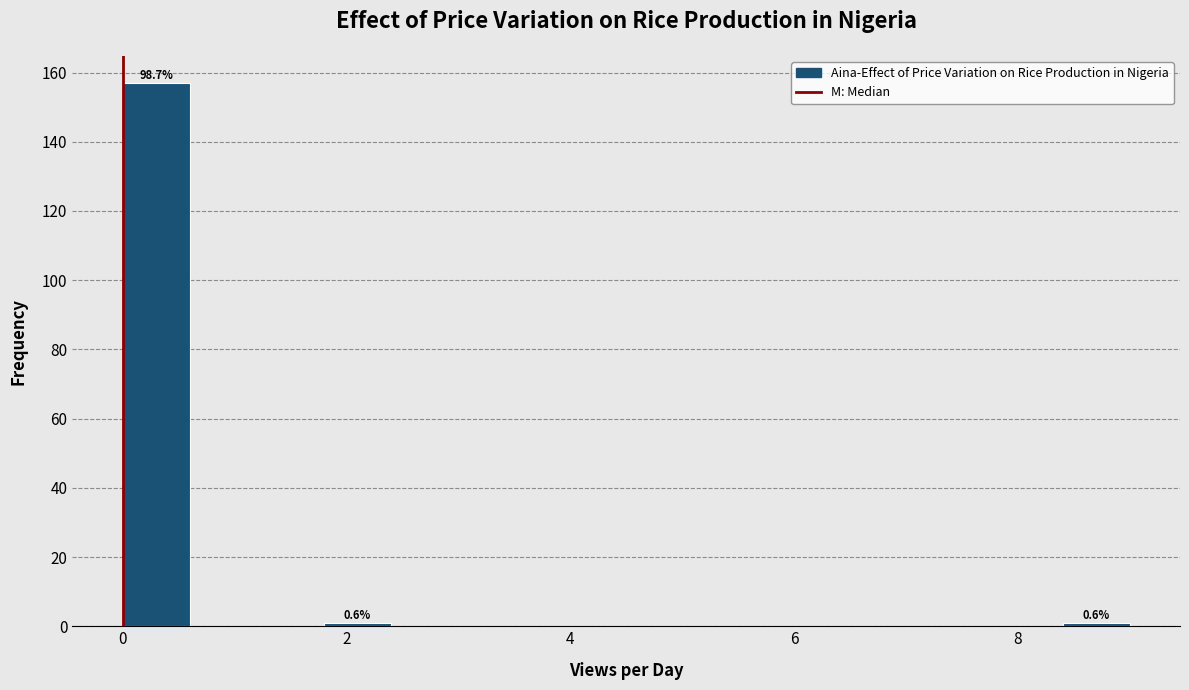

Around what value on the x-axis is the tallest bar? Give the approximate position of its centre, as read against the axis.

0.4